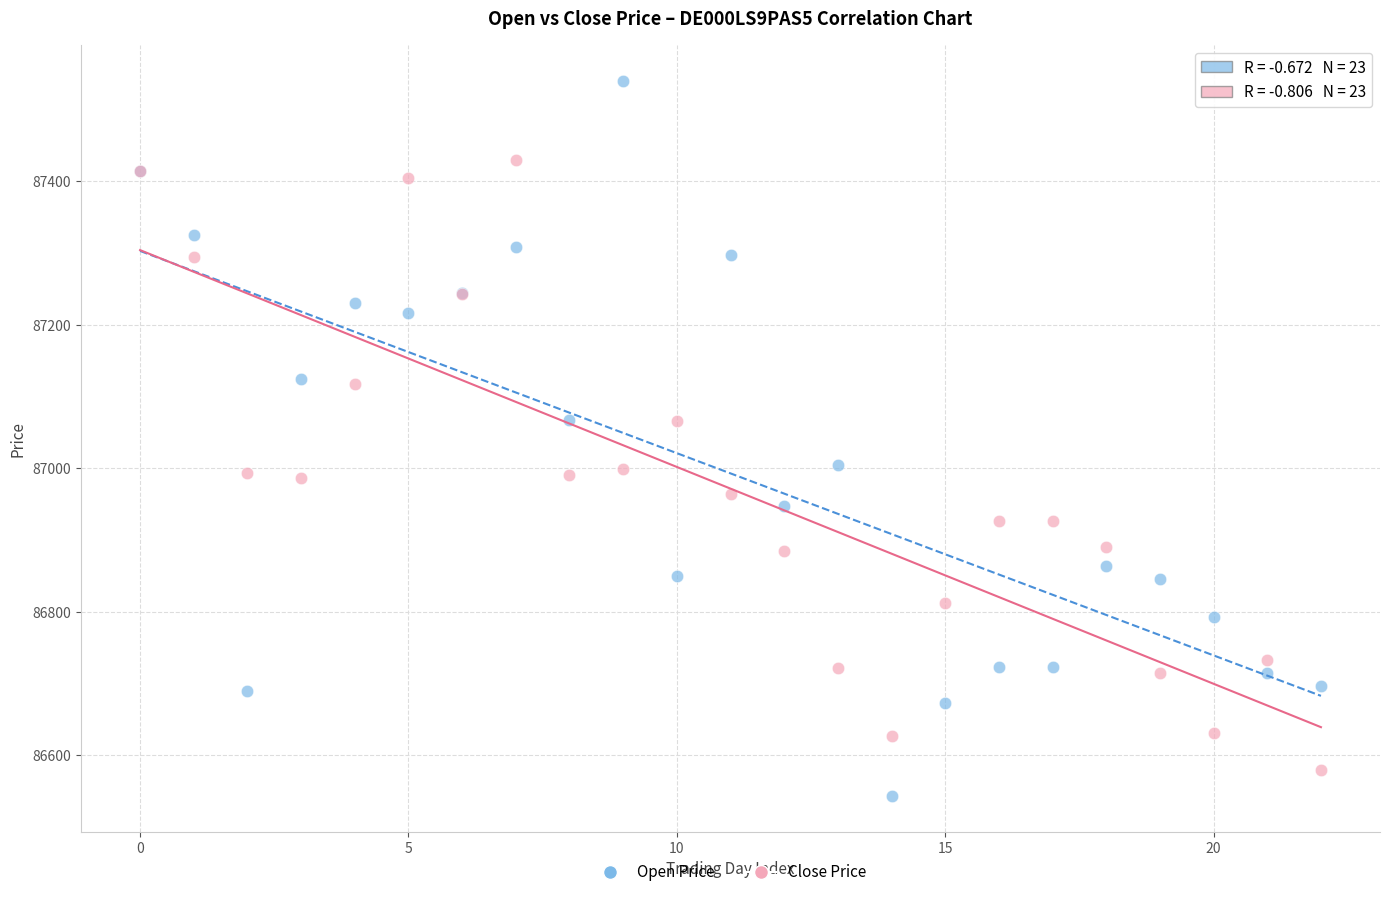

Which series has the largest Y range (max minus min)?

Open Price